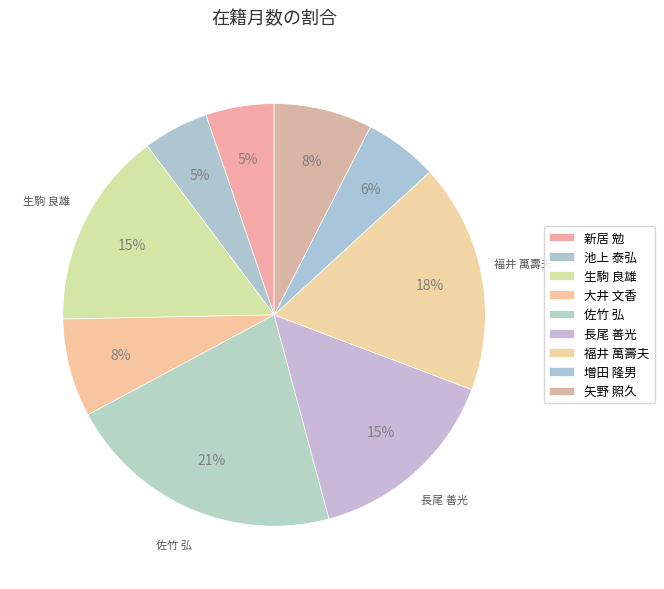

How many segments does this pie chart have?

9